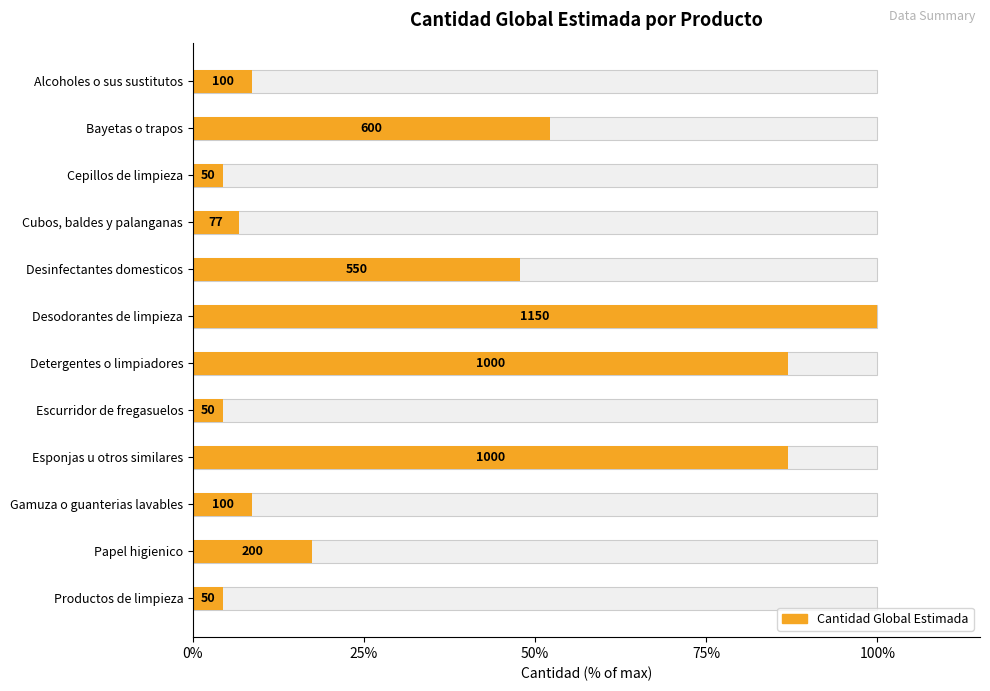

Reading left to right, what are all the values shown in this chart?

8.7	52.2	4.3	6.7	47.8	100.0	87.0	4.3	87.0	8.7	17.4	4.3